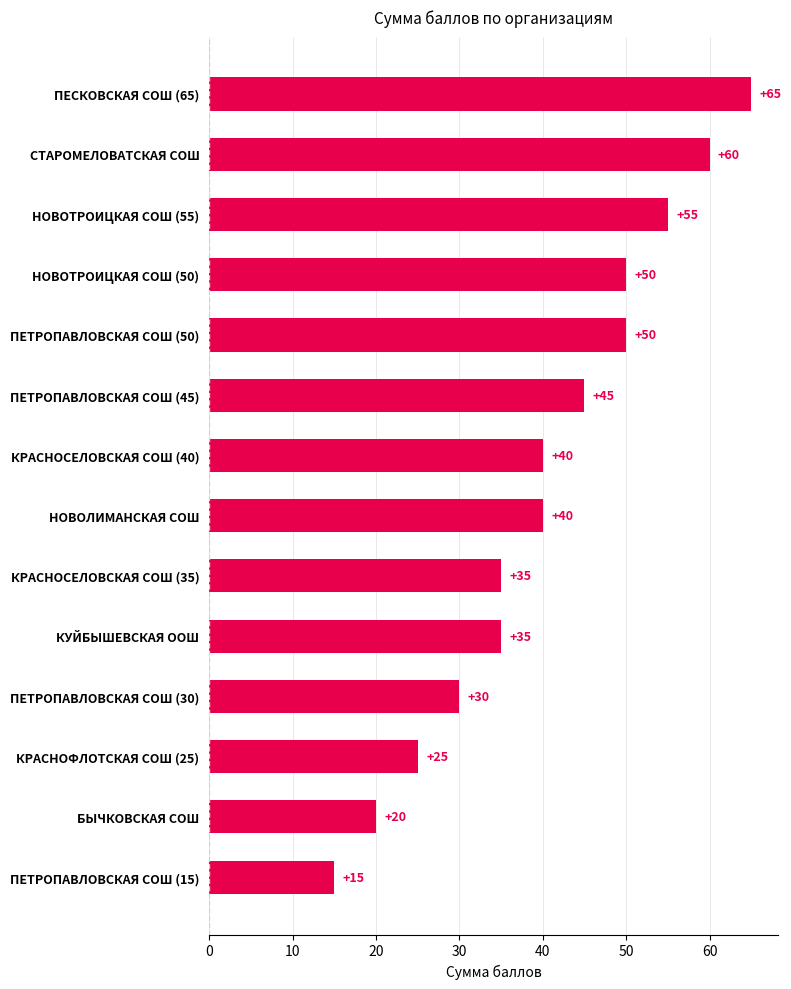

How many data points are less than 40?

6